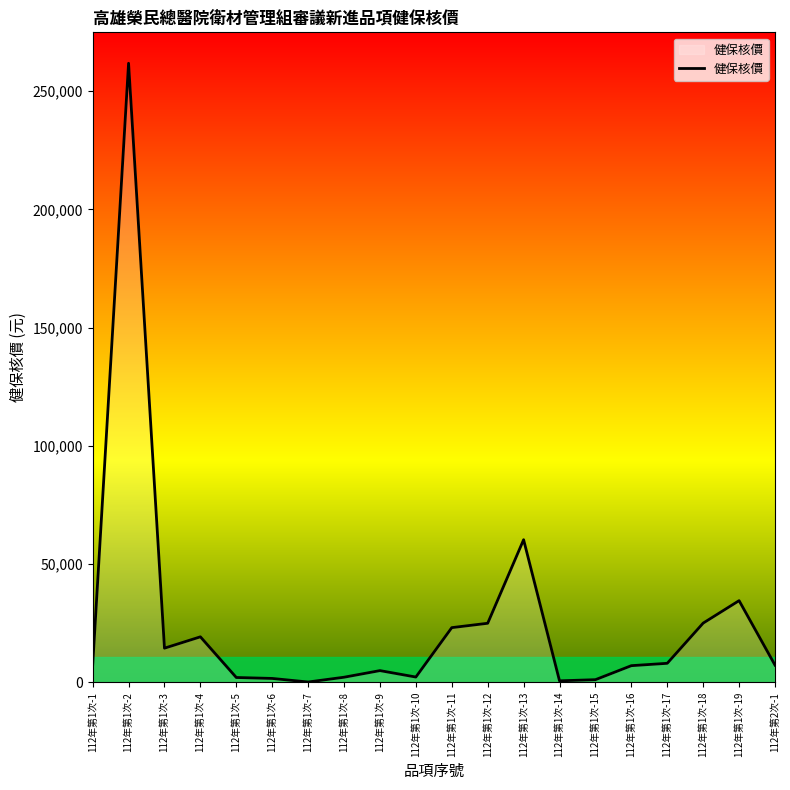

What is the difference between the maximum and second lowest values?

261169